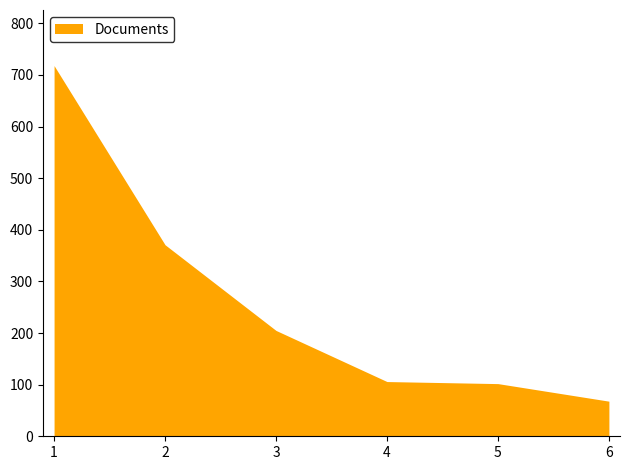

What is the change in value from 2 to 5?

-269